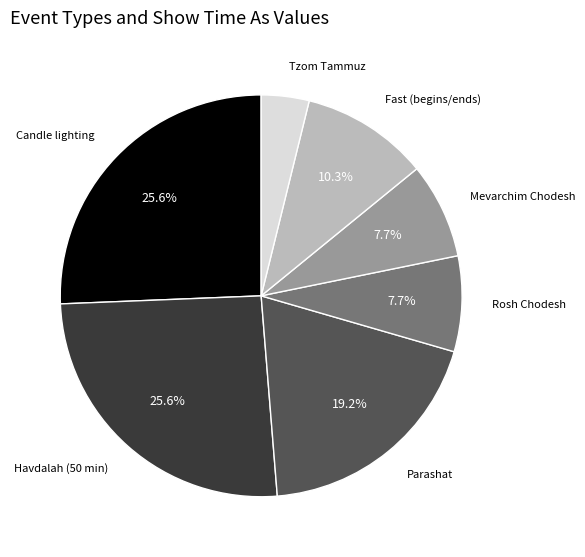

Is there a majority slice in this chart?

No